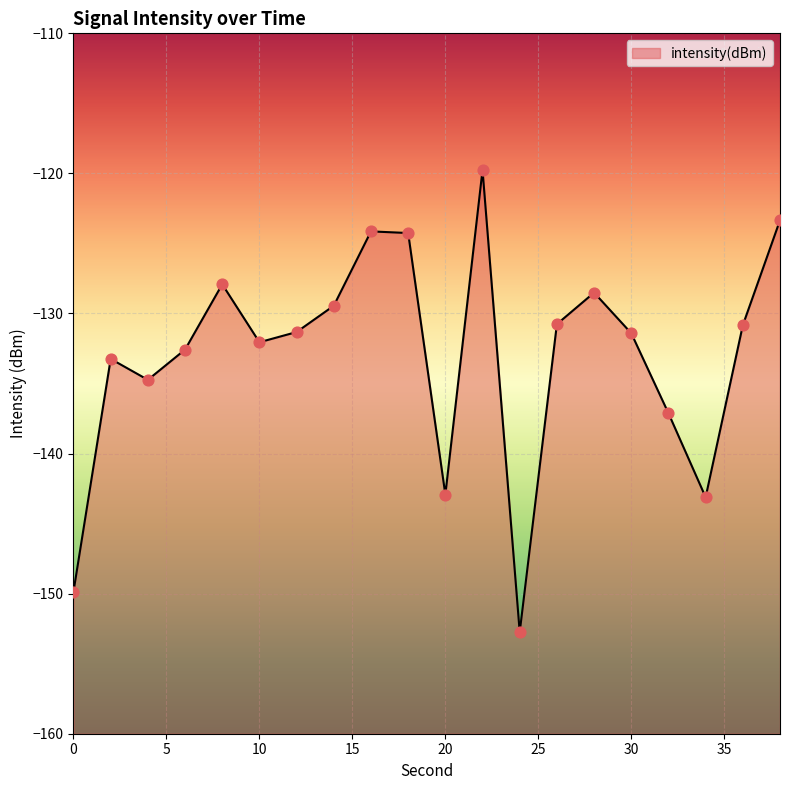

Which has a higher value, 14 or 6?

14